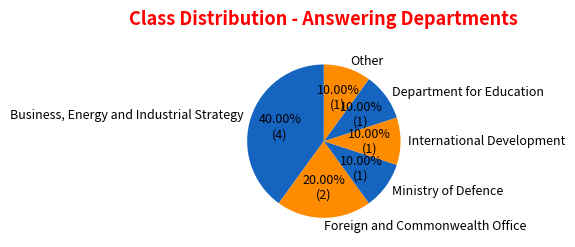

What is the largest slice in the pie chart?

Business, Energy and Industrial Strategy